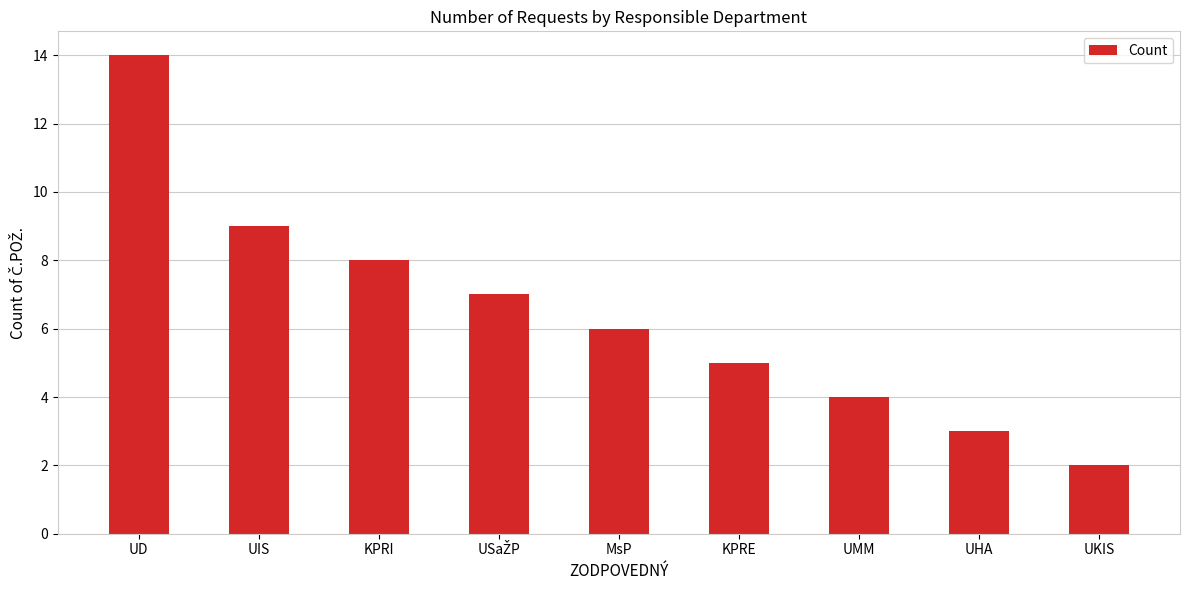

What is the sum of the values at KPRE and KPRI?

13